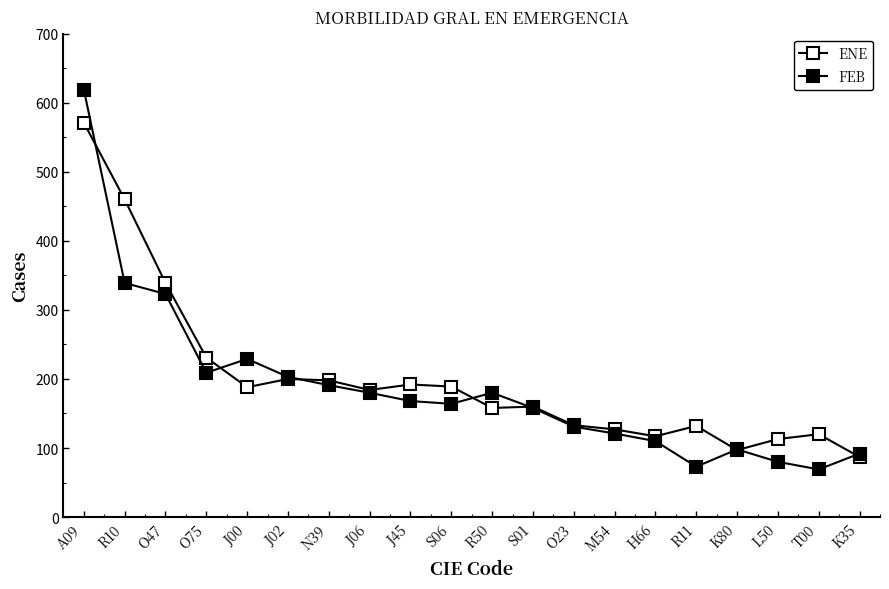

How many values in the ENE series are below 184?

10